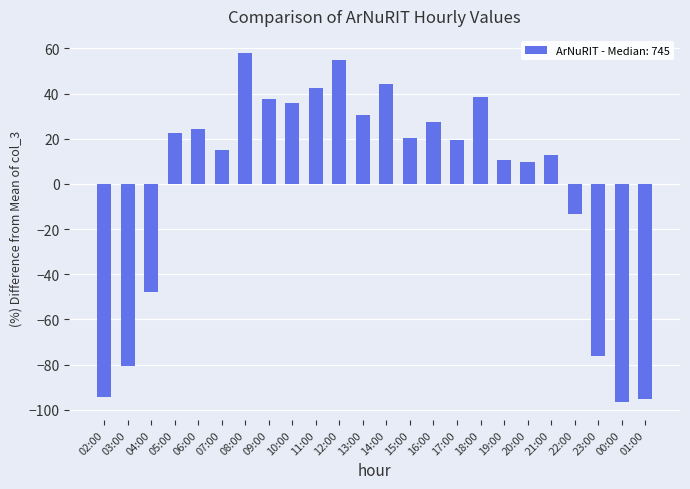

What is the sum of the values at 11:00 and 01:00?

-52.7